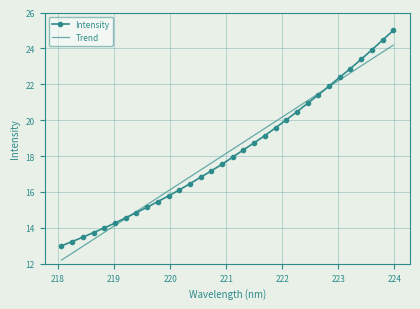

Which series has the widest spread of values?

Intensity